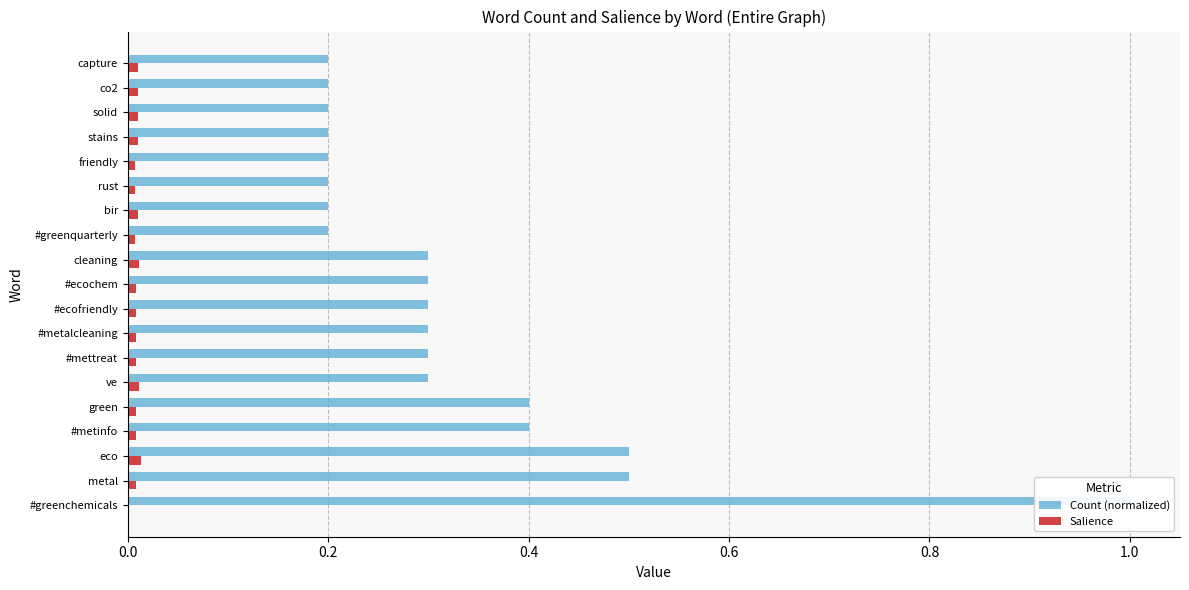

Between #ecochem and stains, which series saw the biggest shift?

Count (normalized)